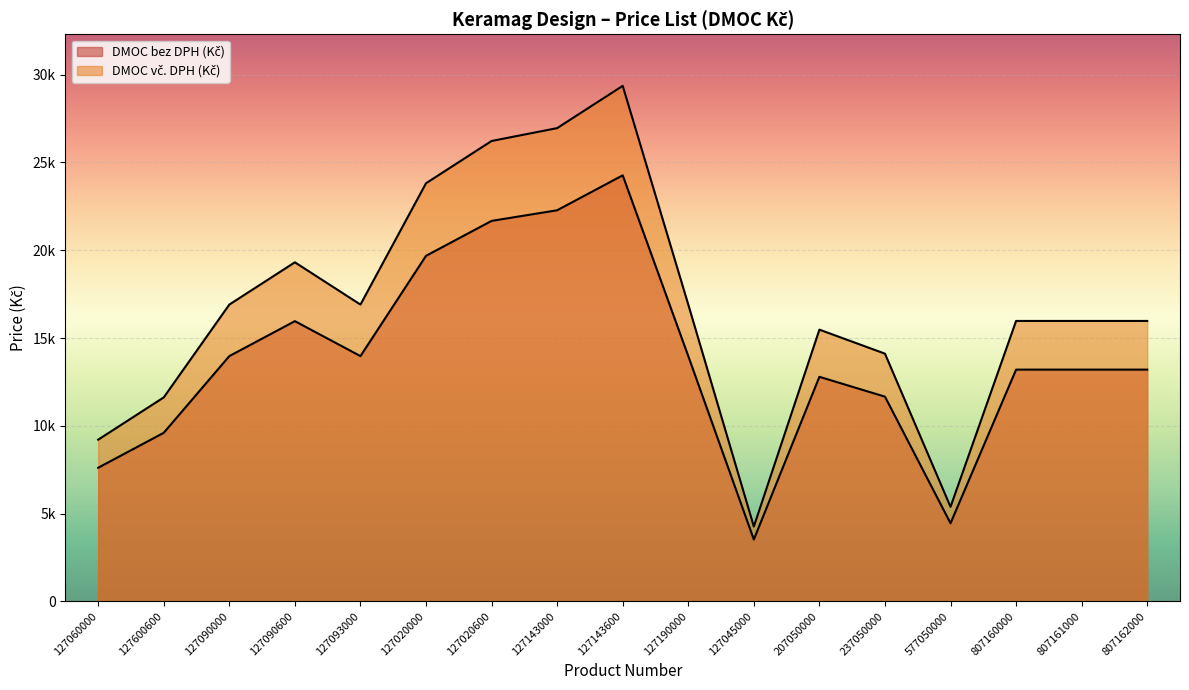

What is the difference between the maximum and second lowest values in the DMOC bez DPH (Kč) series?

19815.0